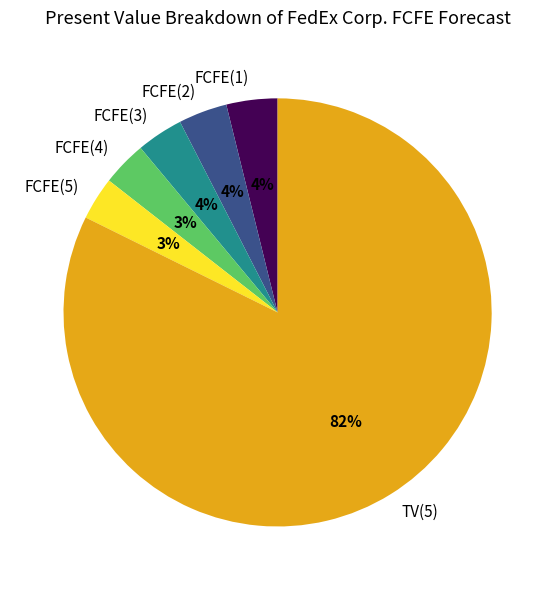

Which slice represents more than half of the pie?

TV(5)